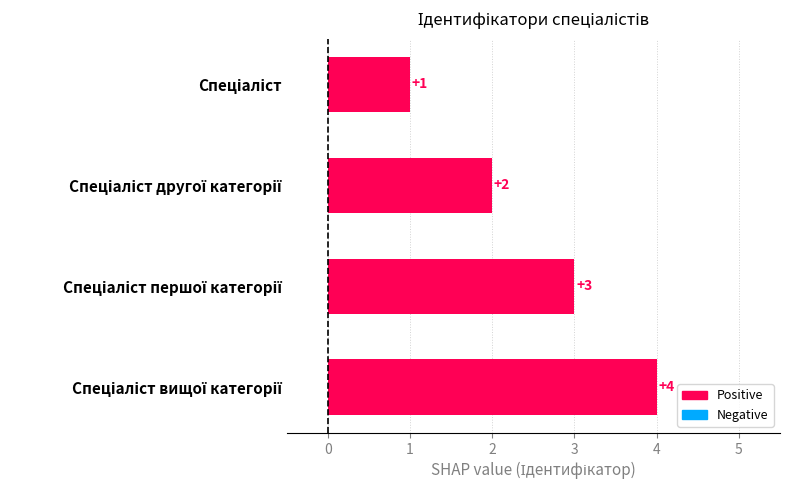

What is the maximum value shown in the chart?

4